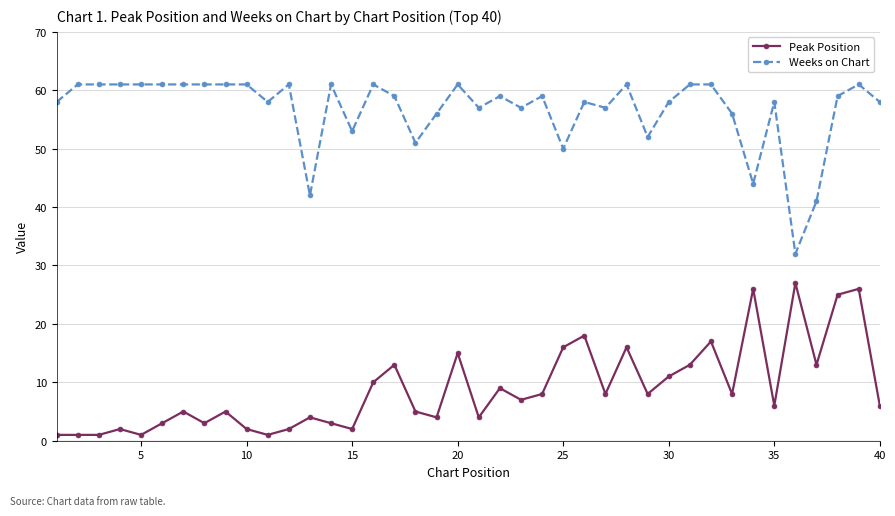

What is the difference between the maximum and minimum values in the Weeks on Chart series?

29